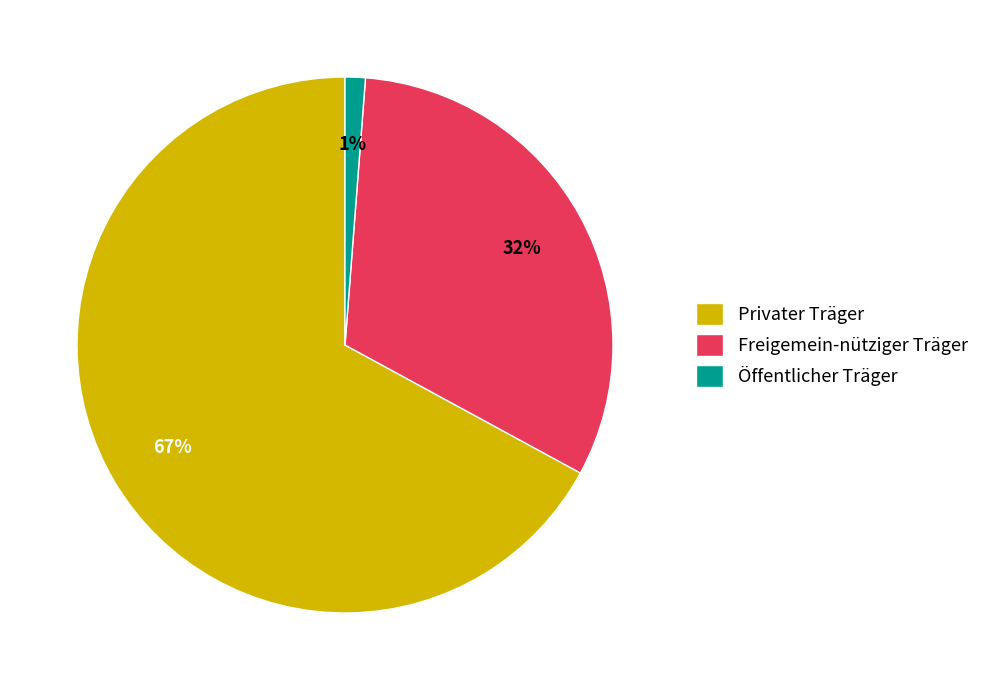

Rank the categories by value from lowest to highest.

Öffentlicher Träger, Freigemein-nütziger Träger, Privater Träger